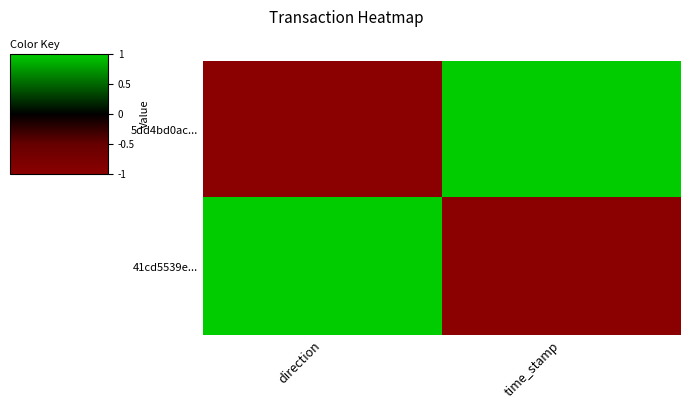

Which series has the widest spread of values?

5dd4bd0ac...